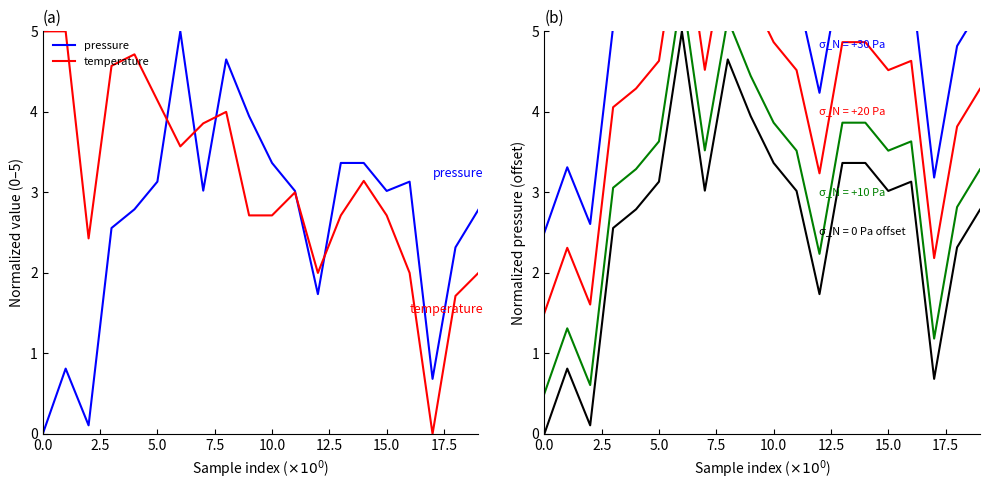

What is the difference between the temperature values at 18 and 9?

1.0